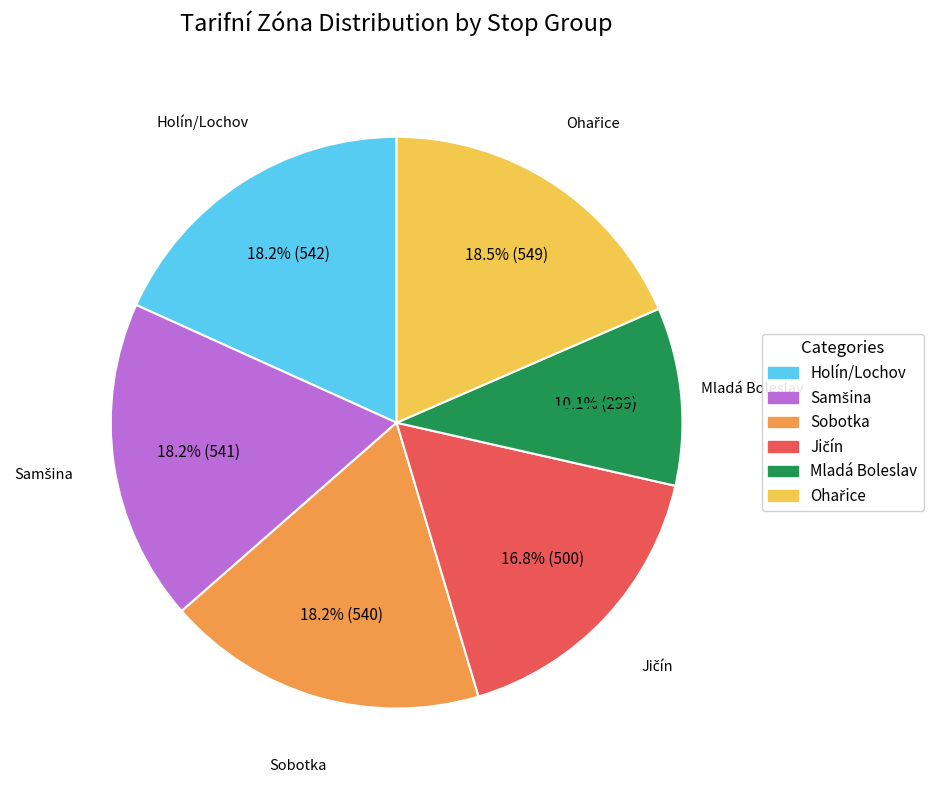

Is there a majority slice in this chart?

No